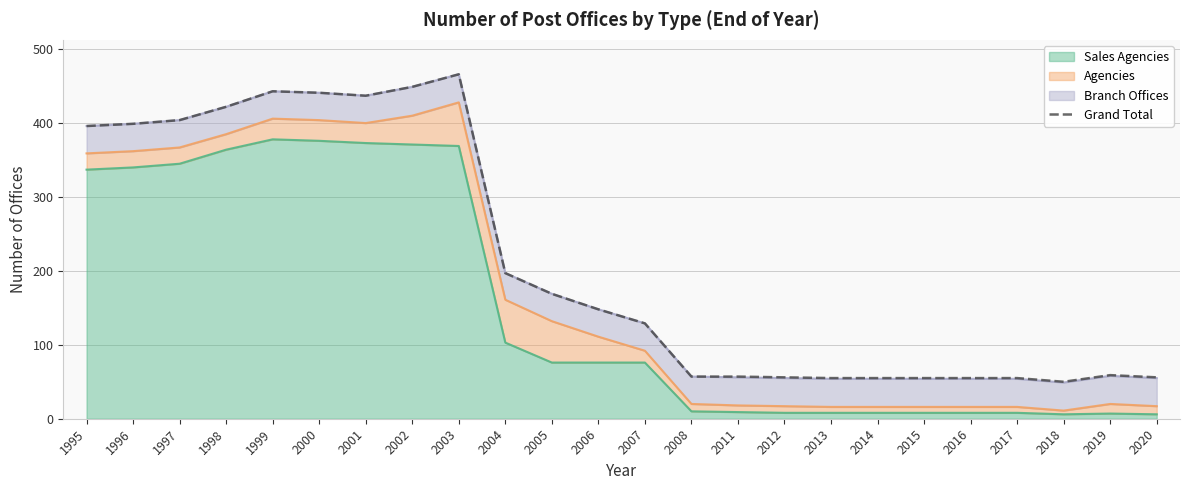

Rank the categories by value from lowest to highest.

2018, 2013, 2014, 2015, 2016, 2017, 2012, 2020, 2008, 2011, 2019, 2007, 2006, 2005, 2004, 1995, 1996, 1997, 1998, 2001, 2000, 1999, 2002, 2003